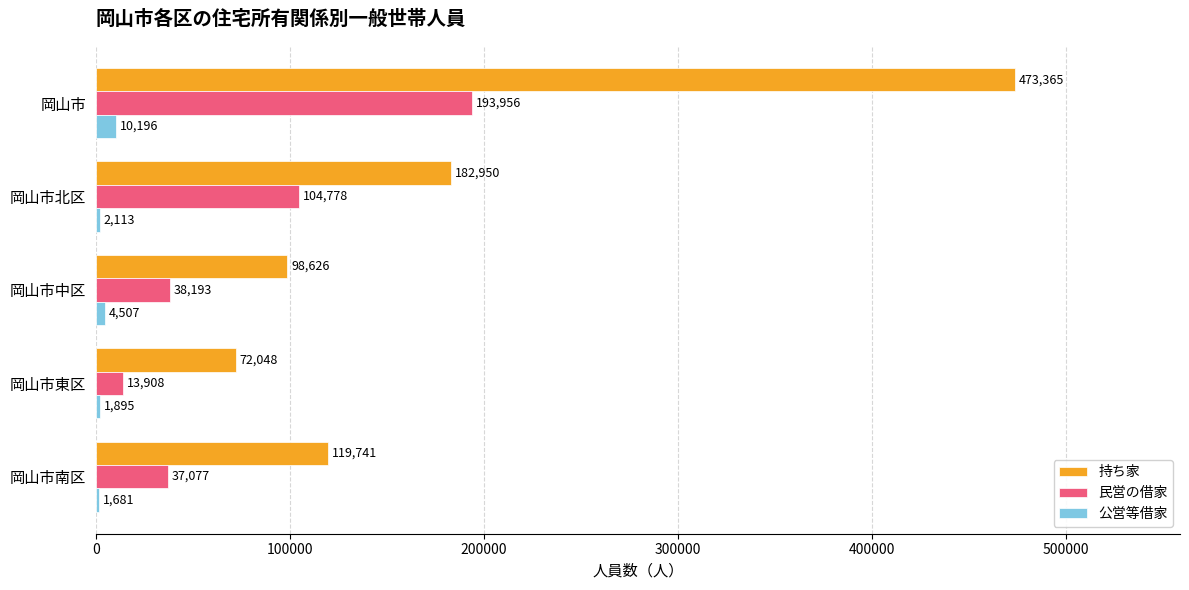

List the labels in order of 持ち家 value, smallest first.

岡山市東区, 岡山市中区, 岡山市南区, 岡山市北区, 岡山市